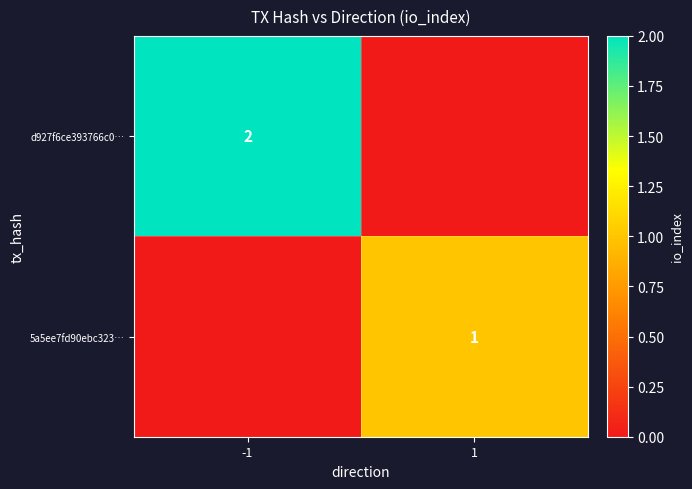

The value of 5a5ee7fd90ebc323… at 1 is 0. True or false?

False